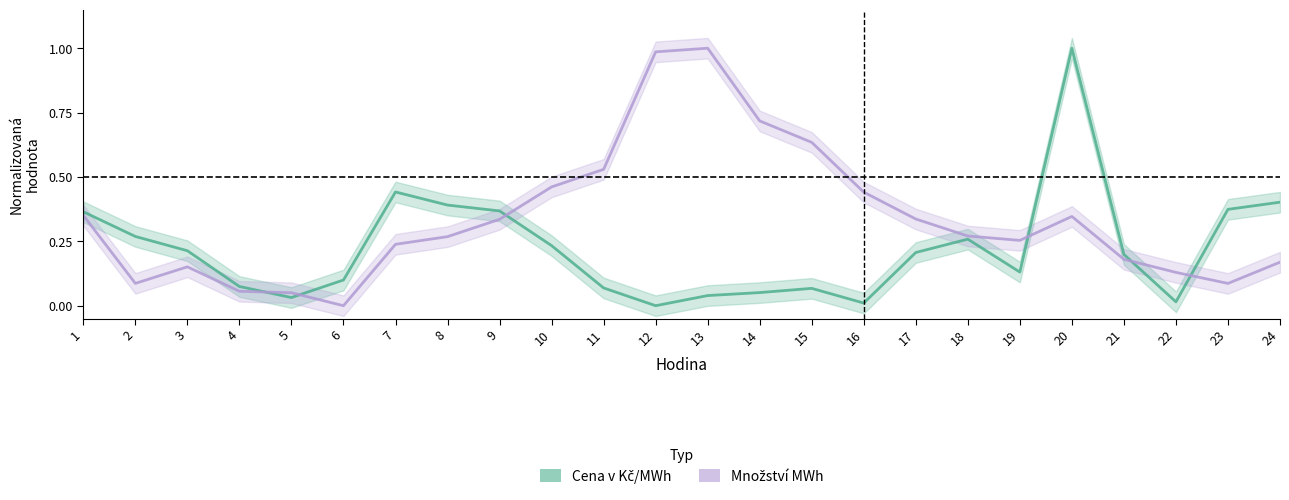

At which category does Množství MWh reach its first local peak?

3